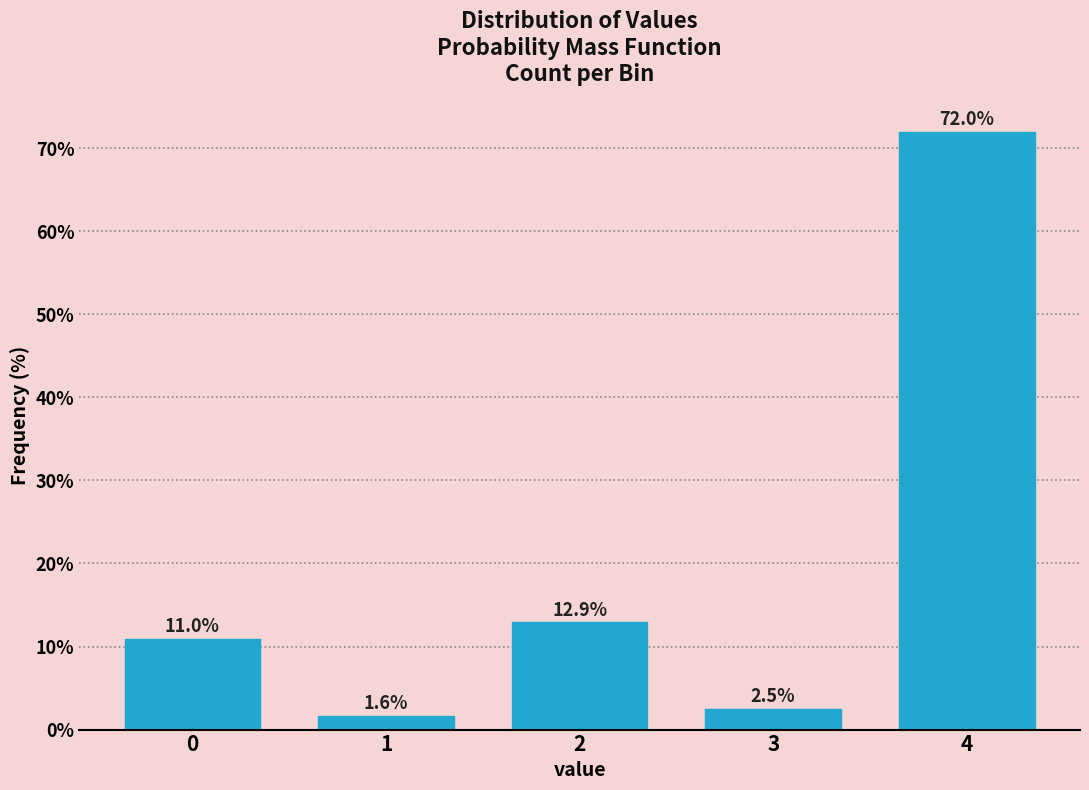

Reading right to left, list all the values displayed in this chart.

4=72.0	3=2.5	2=12.9	1=1.6	0=11.0